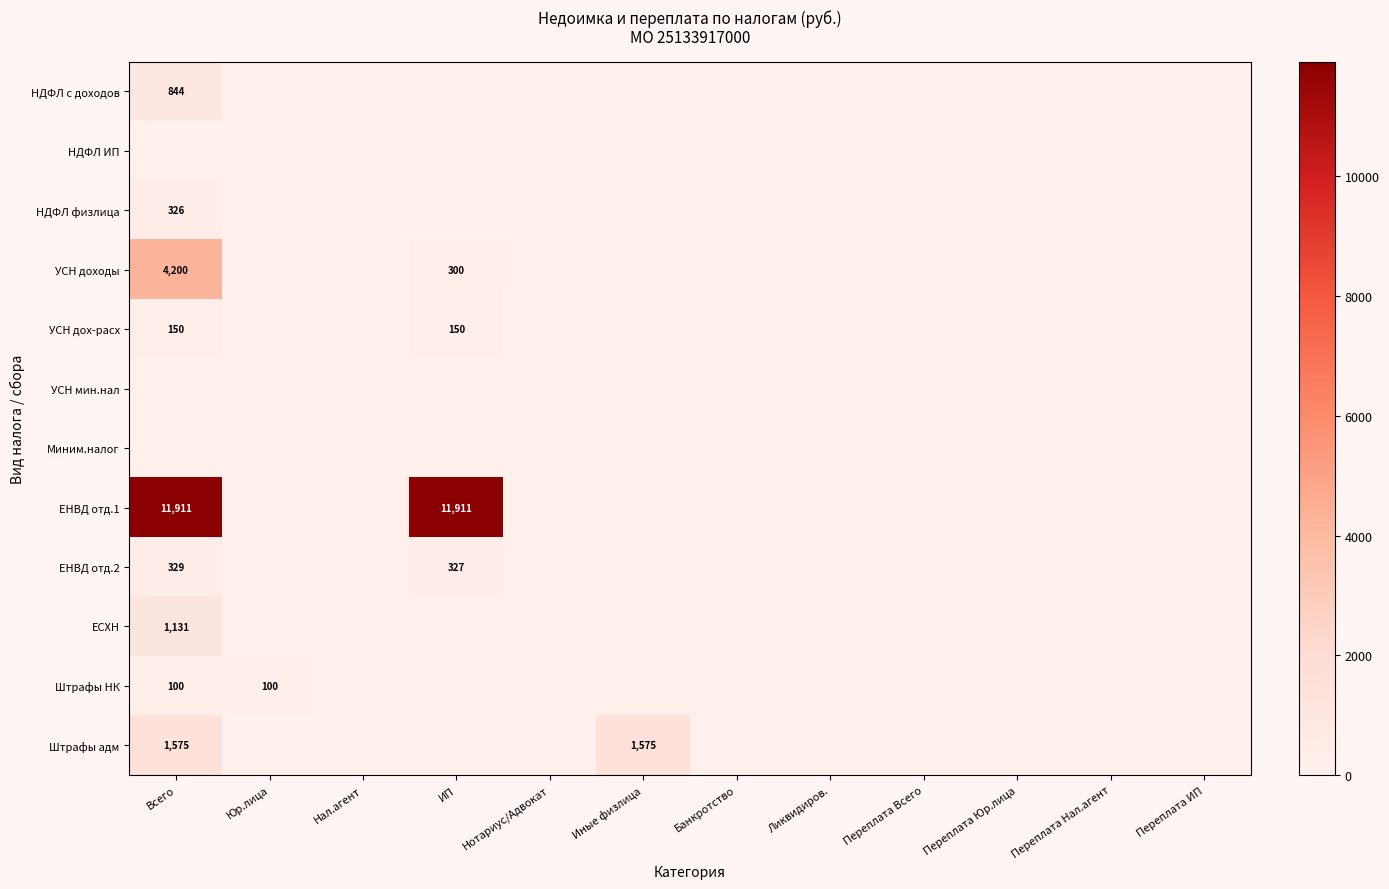

How many distinct data groups are displayed?

12